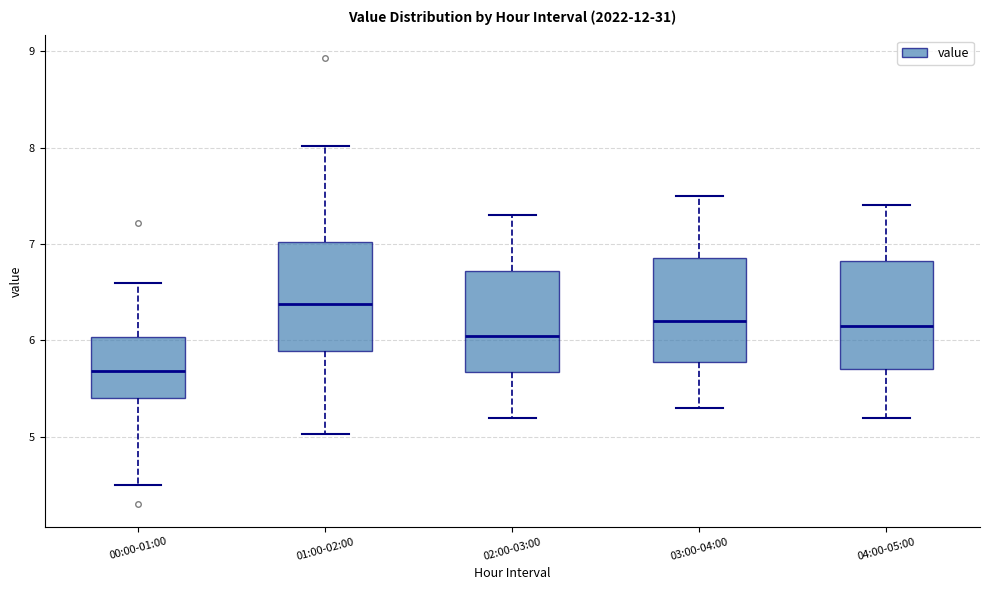

Where is the lower edge of the box for 02:00-03:00 on the y-axis? The values are not printed on the chart, so give them approximately, as read against the axis.

5.7